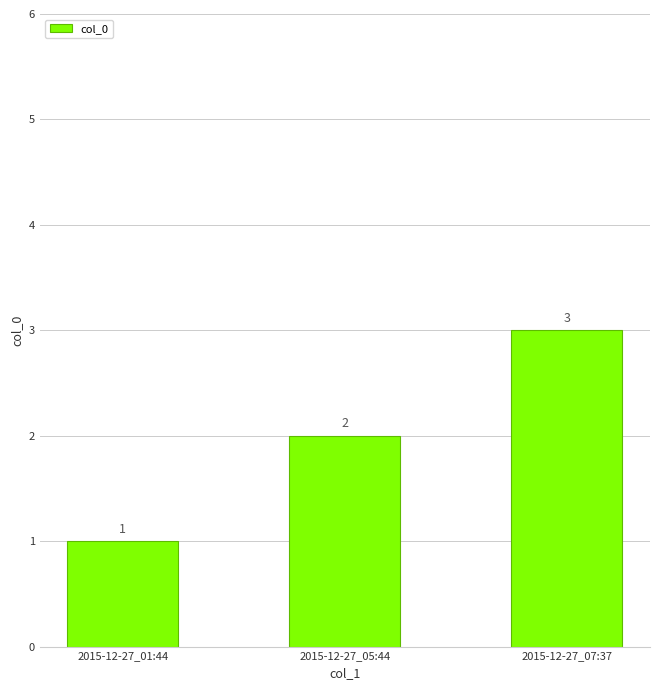

What position from the left is 2015-12-27_01:44?

1